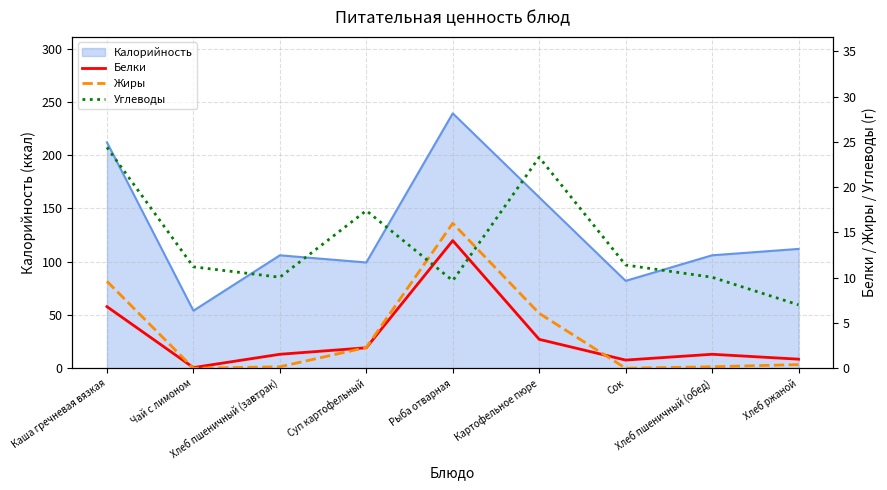

List the labels in order of Углеводы value, largest first.

Каша гречневая вязкая, Картофельное пюре, Суп картофельный, Сок, Чай с лимоном, Хлеб пшеничный (завтрак), Хлеб пшеничный (обед), Рыба отварная, Хлеб ржаной